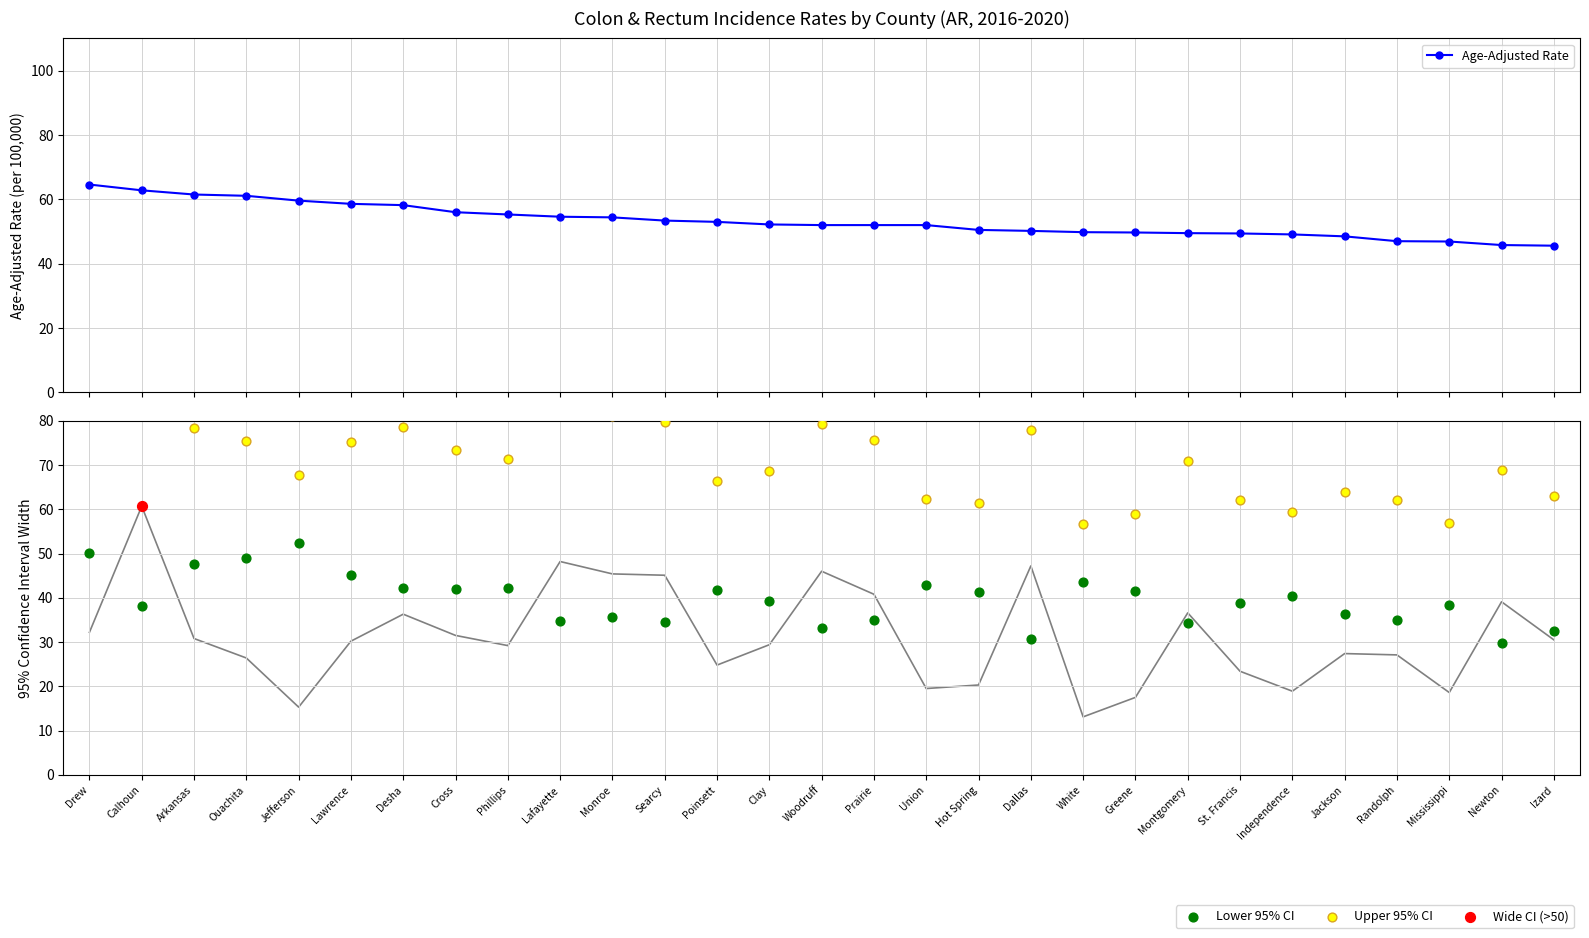

What are all the series names shown in the legend?

Age-Adjusted Rate, Lower 95% CI, Upper 95% CI